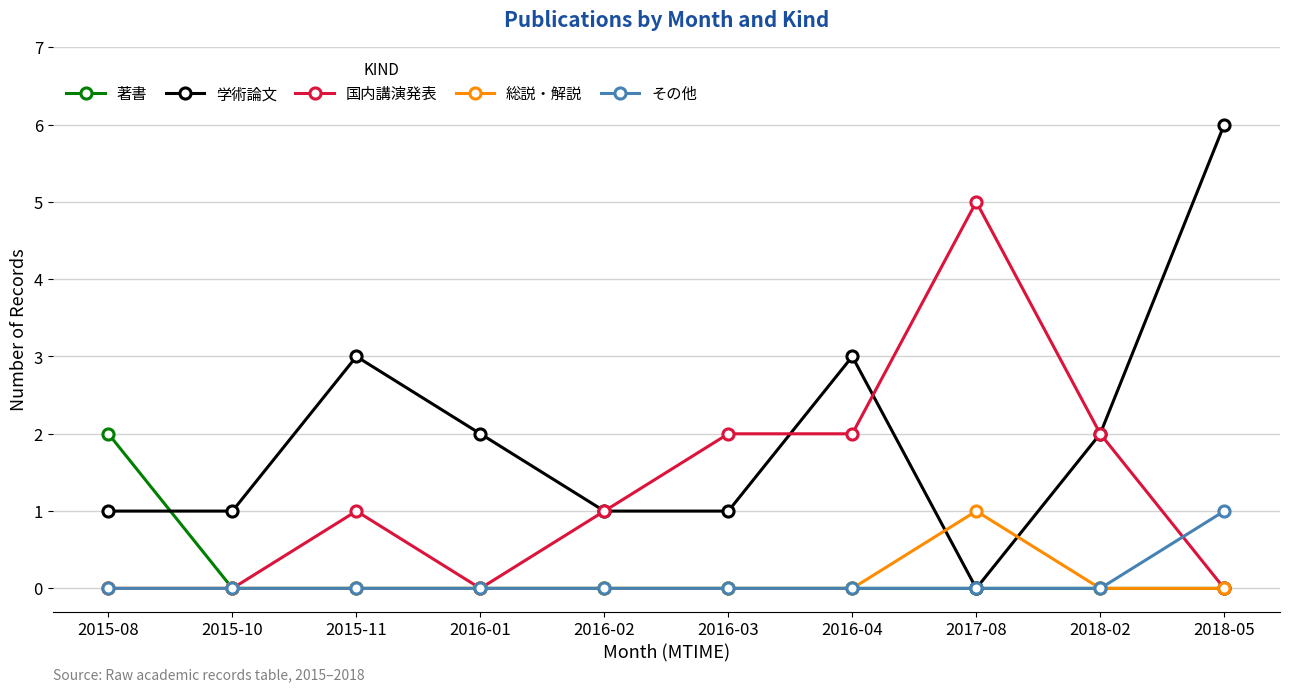

Is it true that 総説・解説 equals 1 at 2017-08?

True